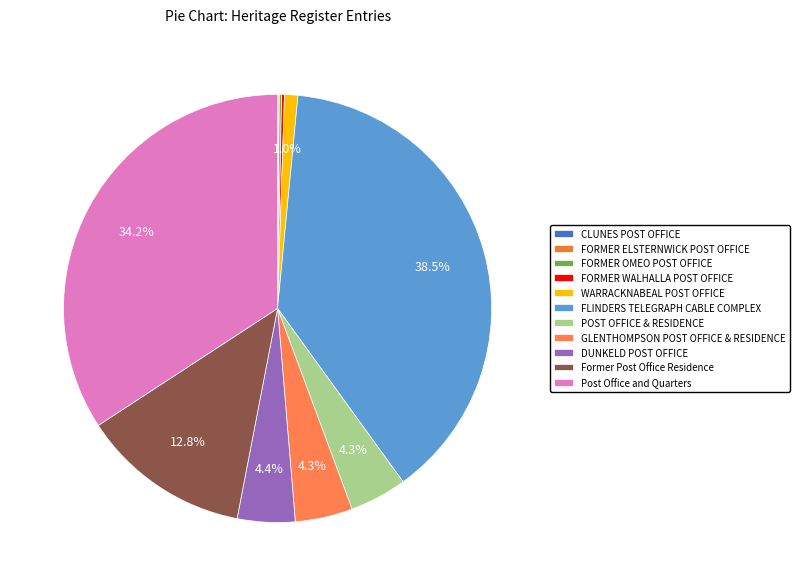

Approximately how many times larger is the value at FLINDERS TELEGRAPH CABLE COMPLEX compared to WARRACKNABEAL POST OFFICE?

38.3